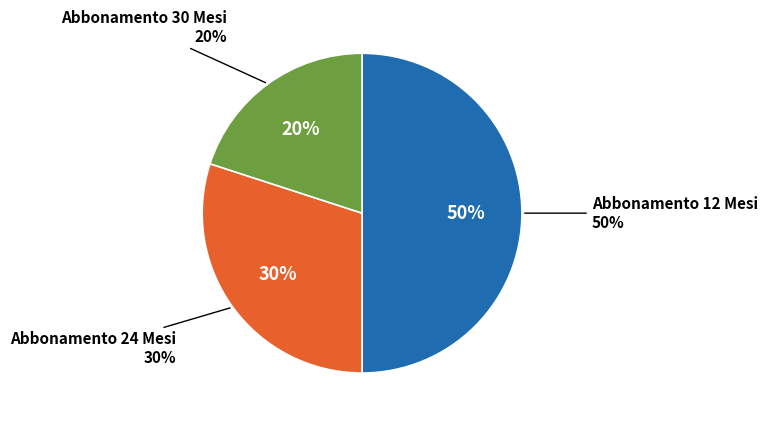

How many slices are in this pie chart?

3